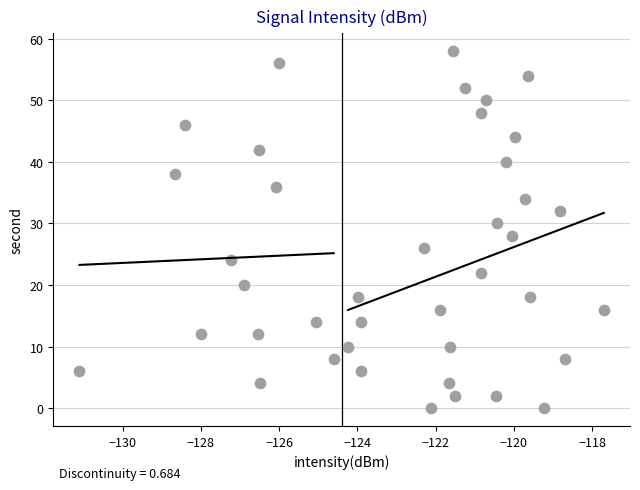

What is the range of Y values (max minus min)?

58